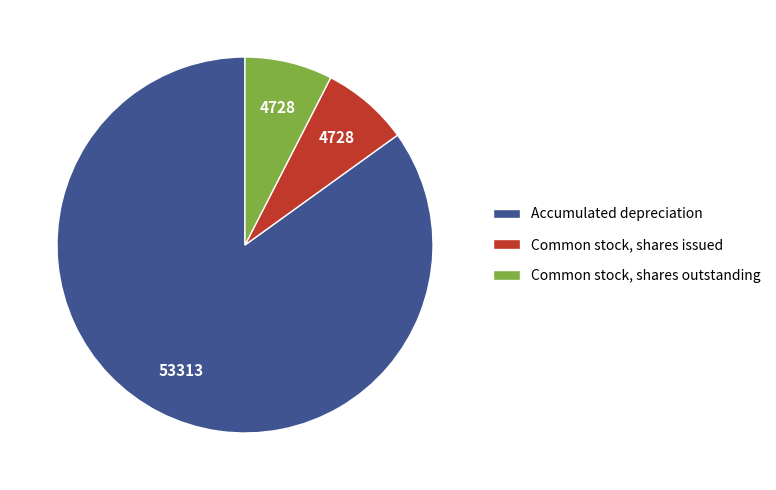

Is Common stock, shares issued the majority of the pie?

No